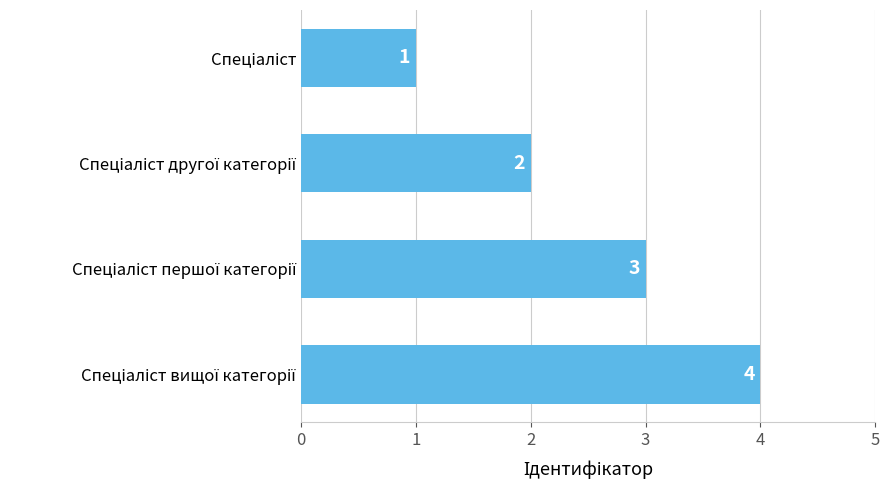

Count the values in the range 2 to 4.

3